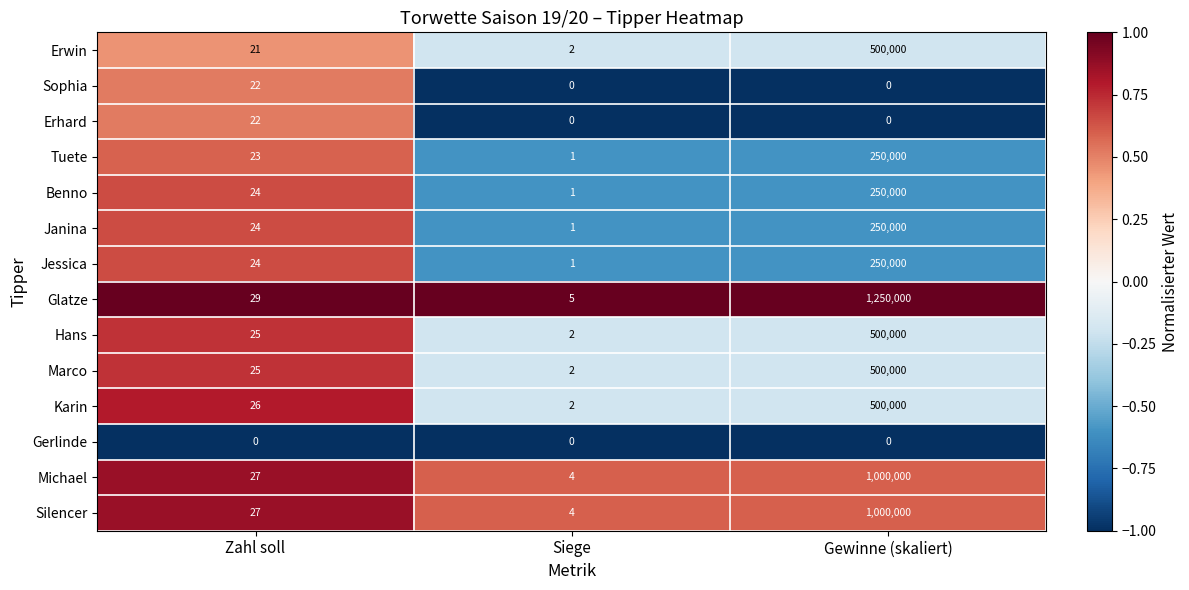

What is the greatest value displayed?

1250000